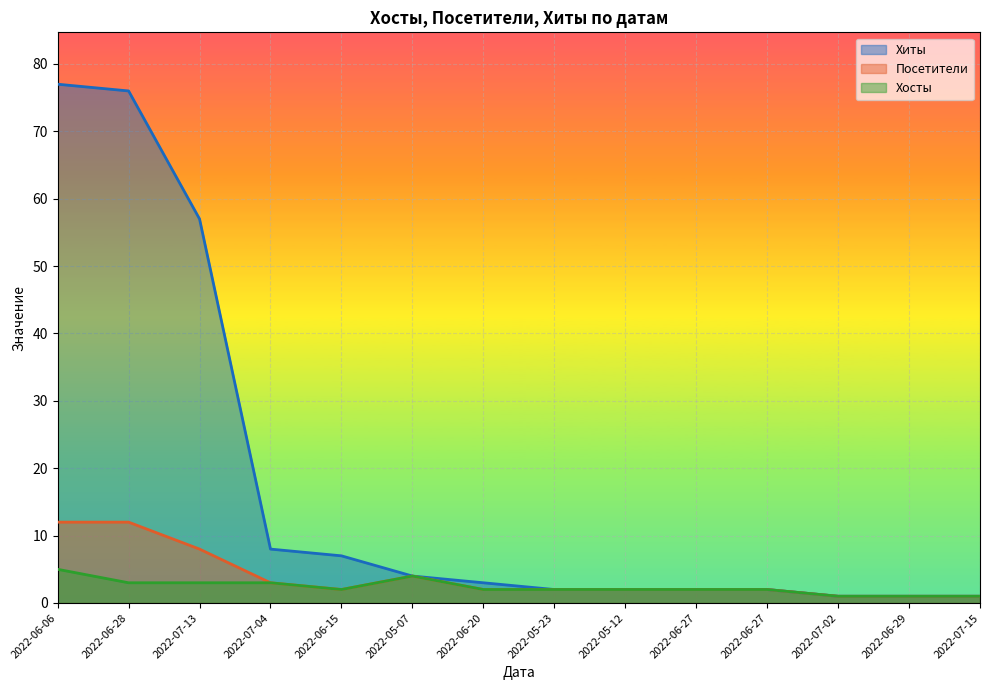

At 2022-06-29, list the series in order from smallest to largest.

Хиты, Посетители, Хосты